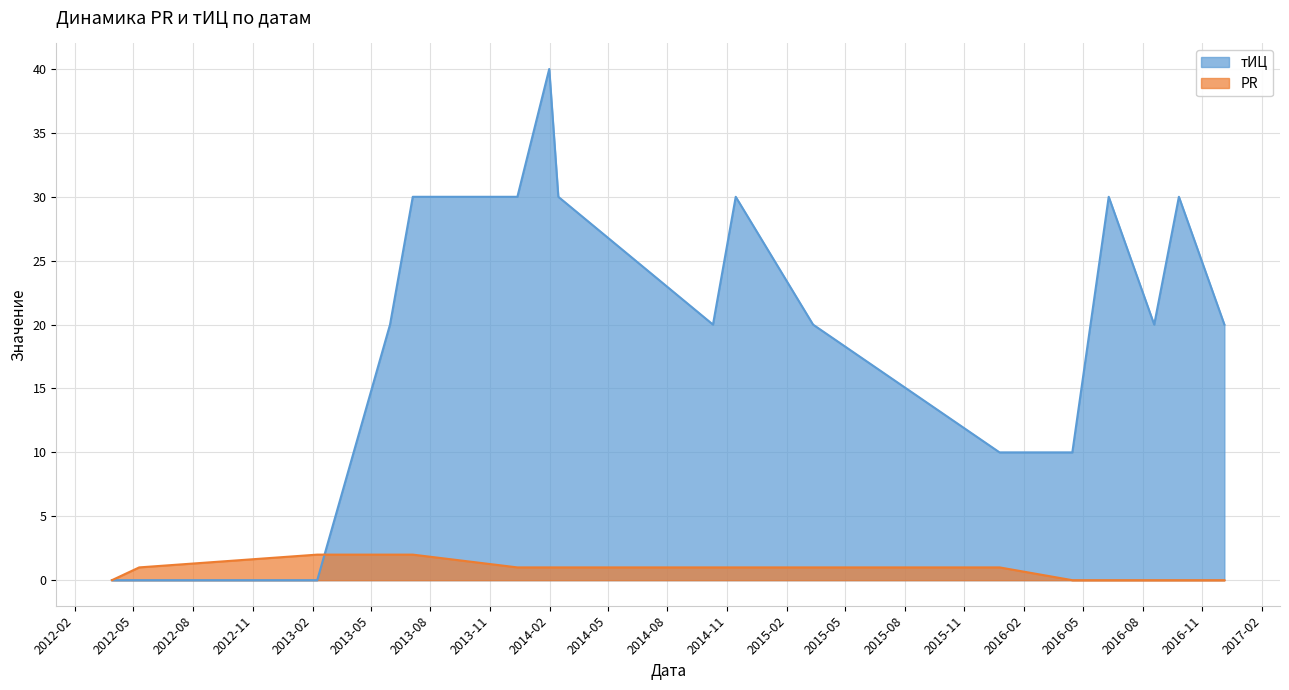

What is the greatest value displayed?

40